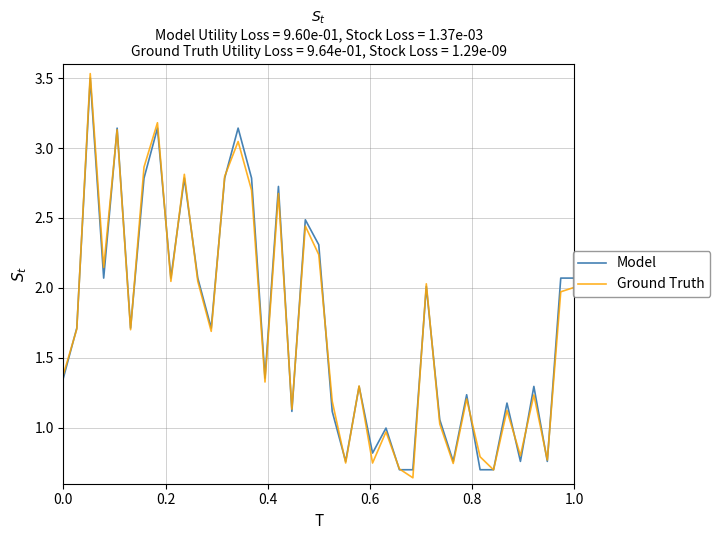

After their last crossing, which series has the higher values: Ground Truth or Model?

Model